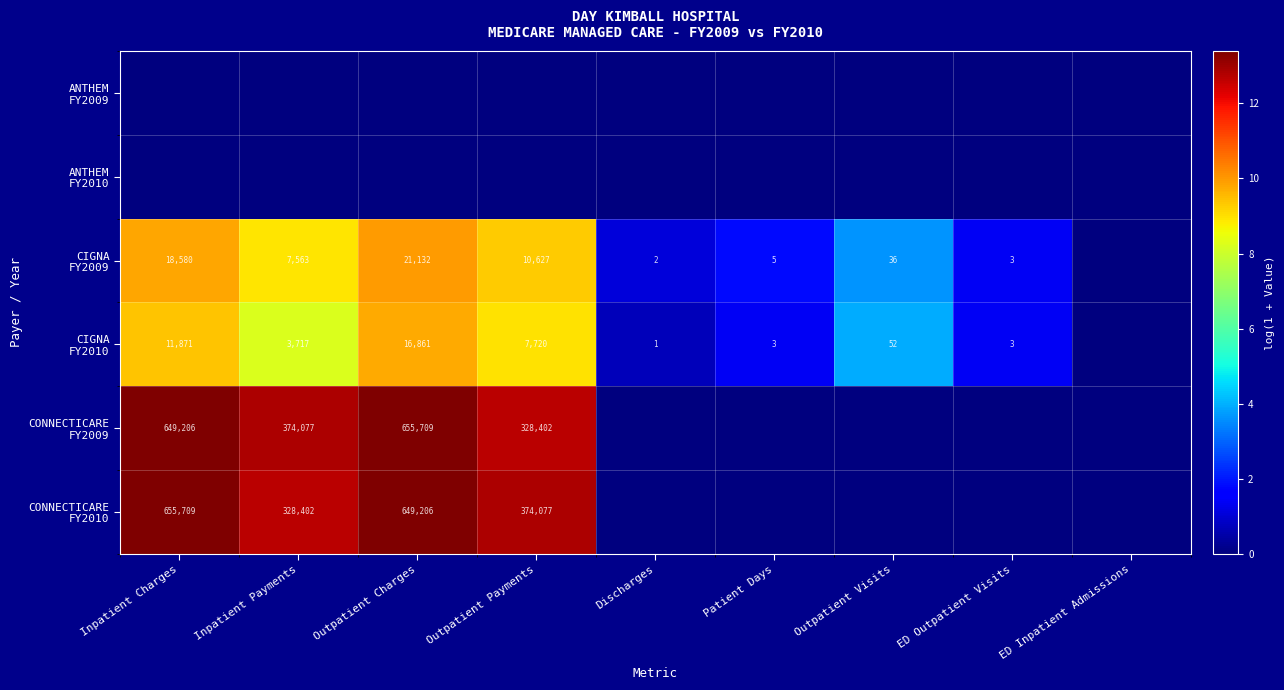

At which label is ANTHEM FY2009 closest to 0?

Inpatient Charges